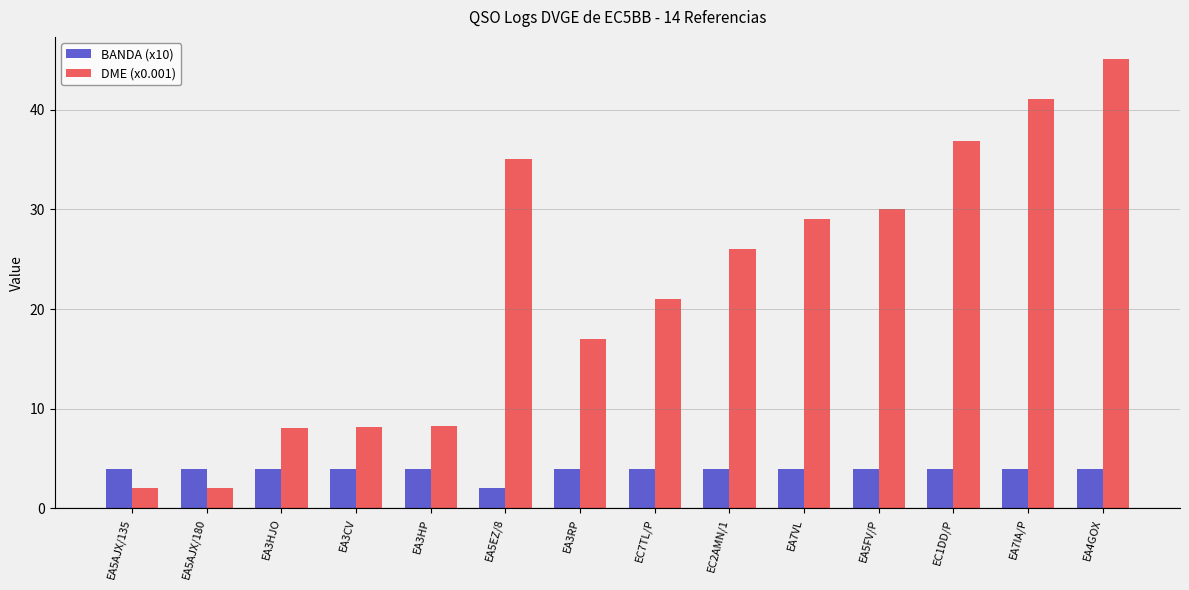

What position from the left is EA5AJX/180?

2